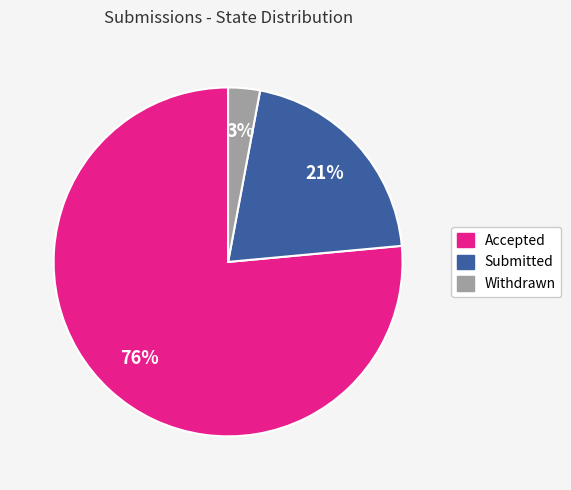

What is the largest slice in the pie chart?

Accepted